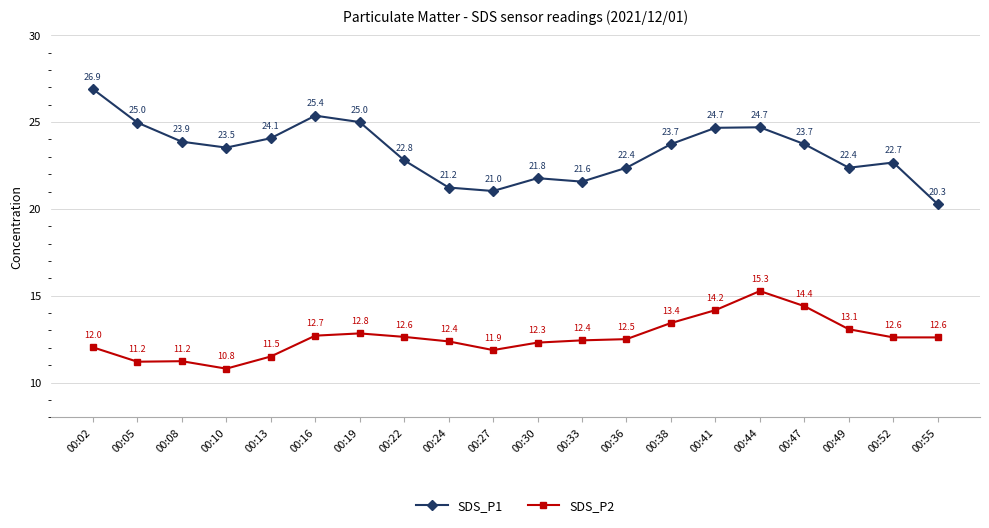

Which series changed the most between 00:02 and 00:30?

SDS_P1